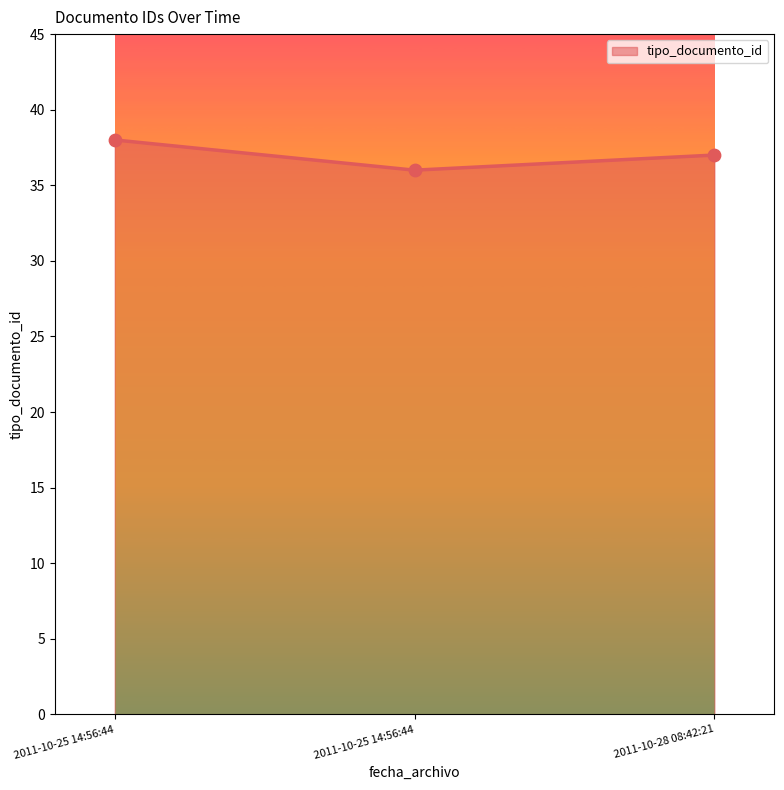

What is the change in value from 2011-10-25 14:56:44 to 2011-10-25 14:56:44?

-2